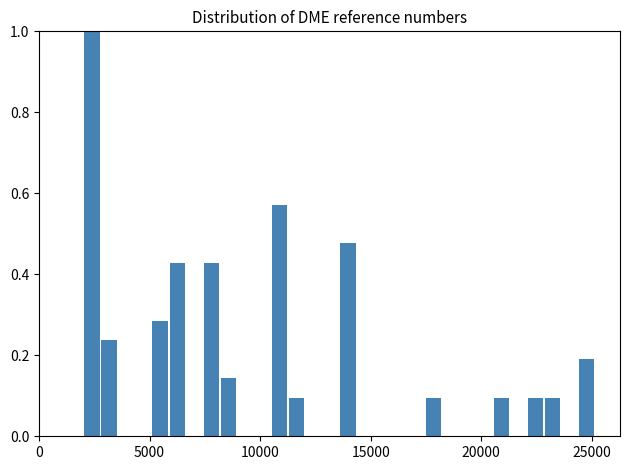

Around what value on the x-axis is the tallest bar? Give the approximate position of its centre, as read against the axis.

2500